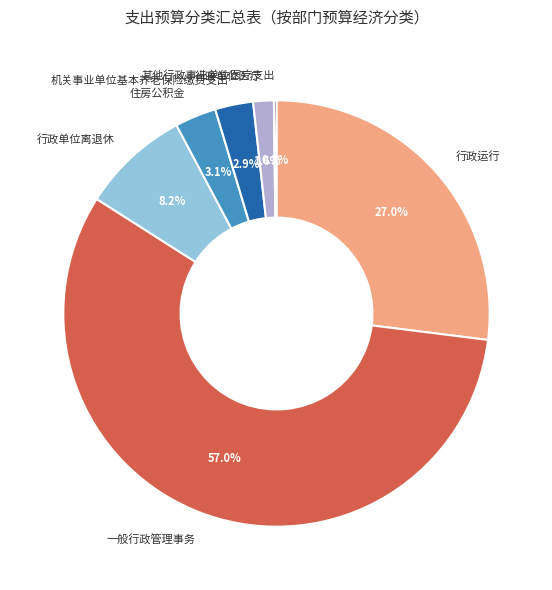

Does any single category account for the majority?

Yes